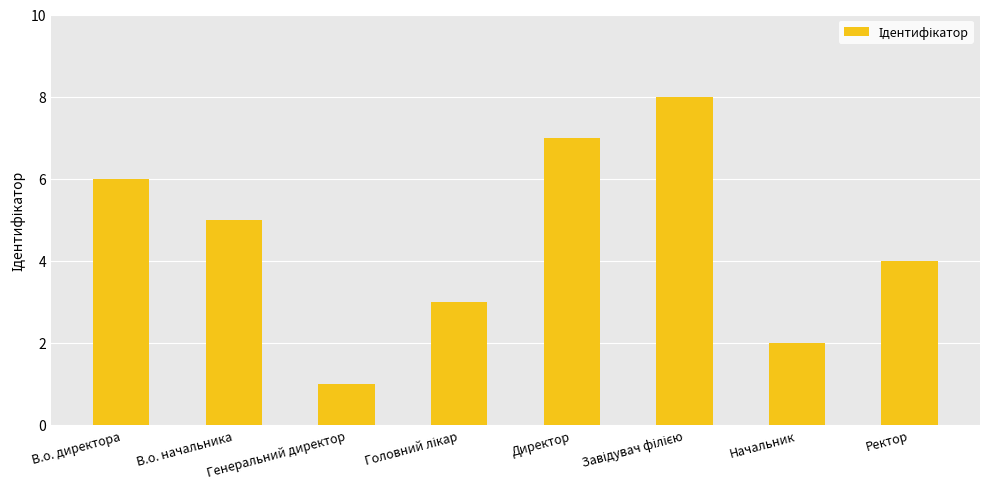

Approximately how many times larger is the value at Начальник compared to В.о. начальника?

0.4